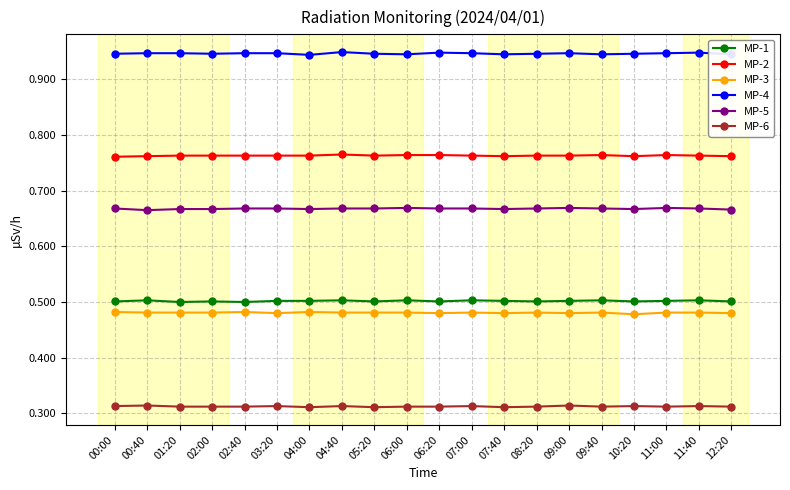

What is the spread (max minus min) of values at 07:40?

0.6